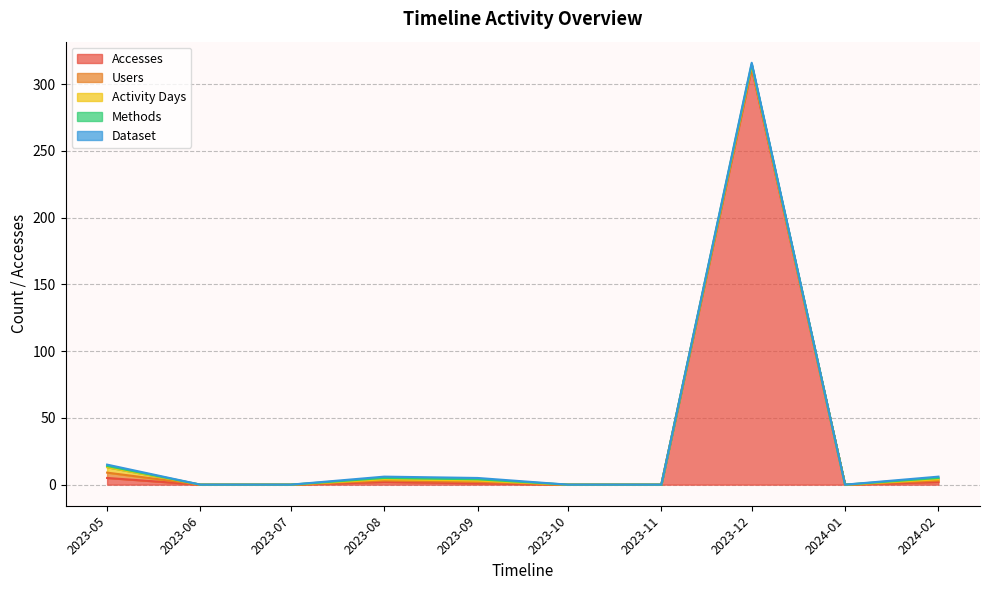

Count the Users values in the range 0 to 1.

9